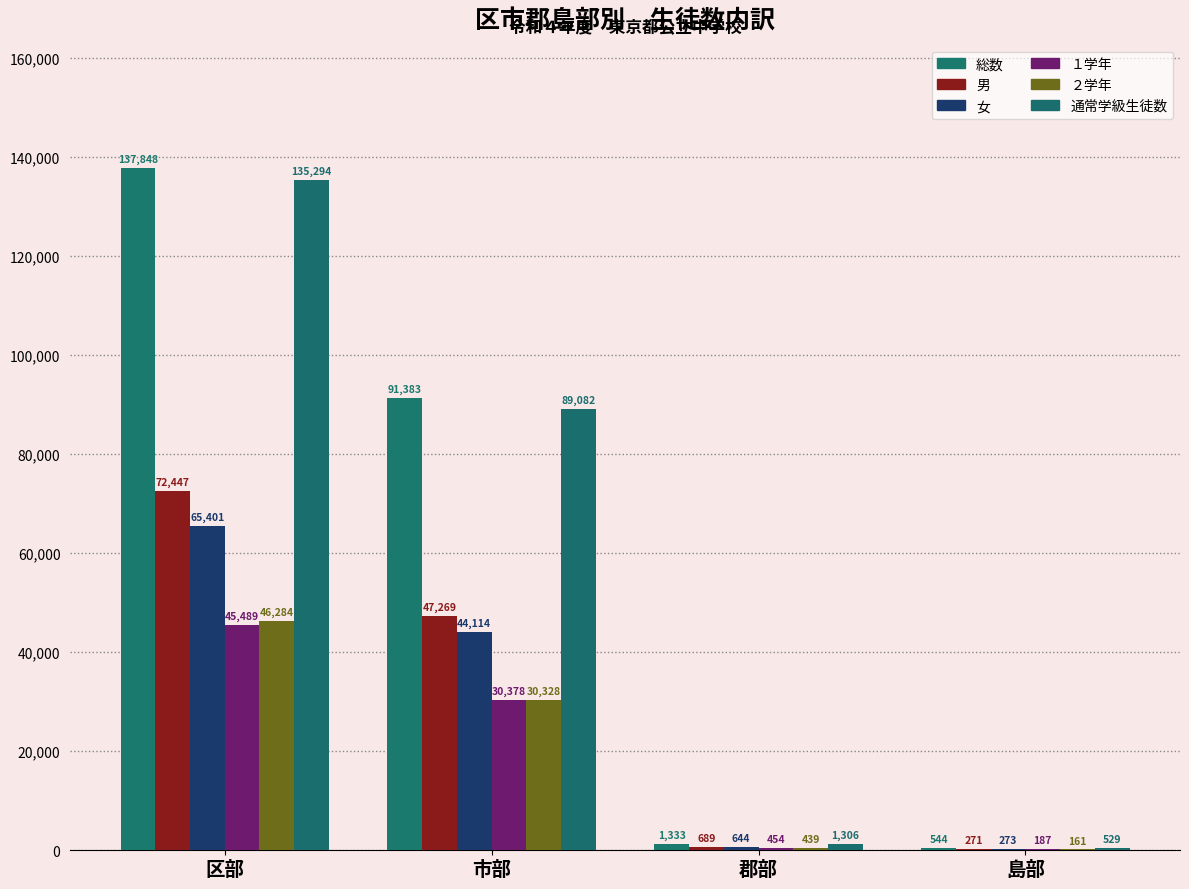

How many groups of bars are there?

4